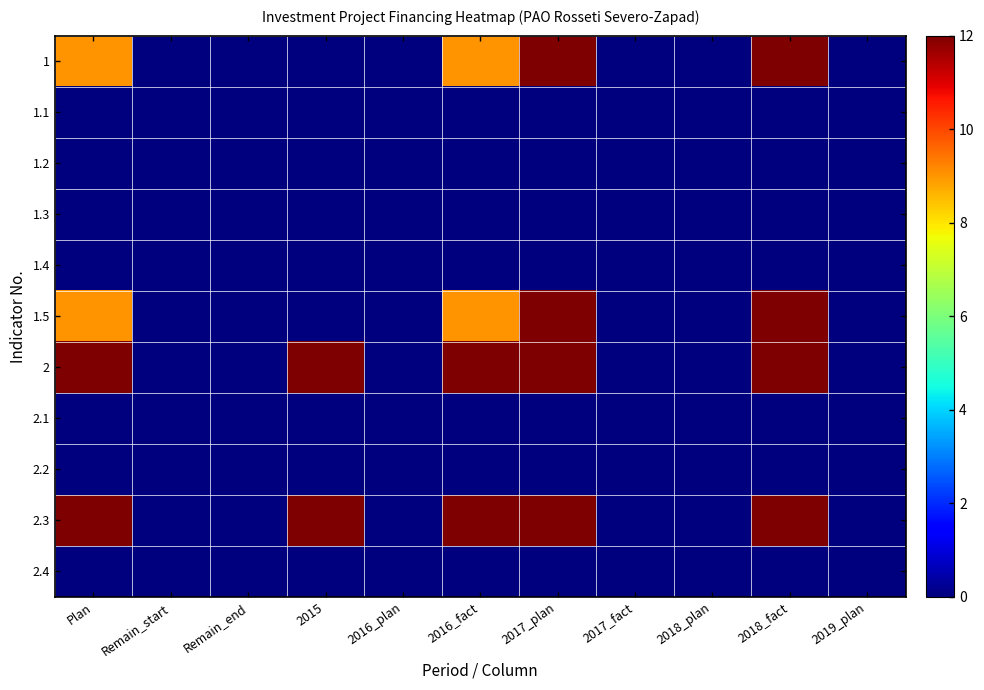

Reading left to right, transcribe all the data shown in this chart.

1: Plan=9	Remain_start=0	Remain_end=0	2015=0	2016_plan=0	2016_fact=9	2017_plan=12	2017_fact=0	2018_plan=0	2018_fact=12	2019_plan=0
1.1: Plan=0	Remain_start=0	Remain_end=0	2015=0	2016_plan=0	2016_fact=0	2017_plan=0	2017_fact=0	2018_plan=0	2018_fact=0	2019_plan=0
1.2: Plan=0	Remain_start=0	Remain_end=0	2015=0	2016_plan=0	2016_fact=0	2017_plan=0	2017_fact=0	2018_plan=0	2018_fact=0	2019_plan=0
1.3: Plan=0	Remain_start=0	Remain_end=0	2015=0	2016_plan=0	2016_fact=0	2017_plan=0	2017_fact=0	2018_plan=0	2018_fact=0	2019_plan=0
1.4: Plan=0	Remain_start=0	Remain_end=0	2015=0	2016_plan=0	2016_fact=0	2017_plan=0	2017_fact=0	2018_plan=0	2018_fact=0	2019_plan=0
1.5: Plan=9	Remain_start=0	Remain_end=0	2015=0	2016_plan=0	2016_fact=9	2017_plan=12	2017_fact=0	2018_plan=0	2018_fact=12	2019_plan=0
2: Plan=12	Remain_start=0	Remain_end=0	2015=12	2016_plan=0	2016_fact=12	2017_plan=12	2017_fact=0	2018_plan=0	2018_fact=12	2019_plan=0
2.1: Plan=0	Remain_start=0	Remain_end=0	2015=0	2016_plan=0	2016_fact=0	2017_plan=0	2017_fact=0	2018_plan=0	2018_fact=0	2019_plan=0
2.2: Plan=0	Remain_start=0	Remain_end=0	2015=0	2016_plan=0	2016_fact=0	2017_plan=0	2017_fact=0	2018_plan=0	2018_fact=0	2019_plan=0
2.3: Plan=12	Remain_start=0	Remain_end=0	2015=12	2016_plan=0	2016_fact=12	2017_plan=12	2017_fact=0	2018_plan=0	2018_fact=12	2019_plan=0
2.4: Plan=0	Remain_start=0	Remain_end=0	2015=0	2016_plan=0	2016_fact=0	2017_plan=0	2017_fact=0	2018_plan=0	2018_fact=0	2019_plan=0